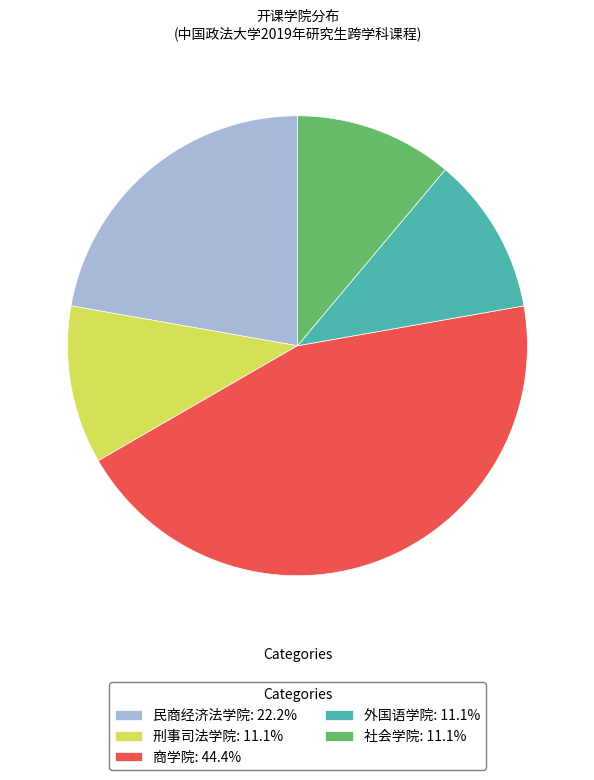

Does 刑事司法学院 represent more than half of the total?

No